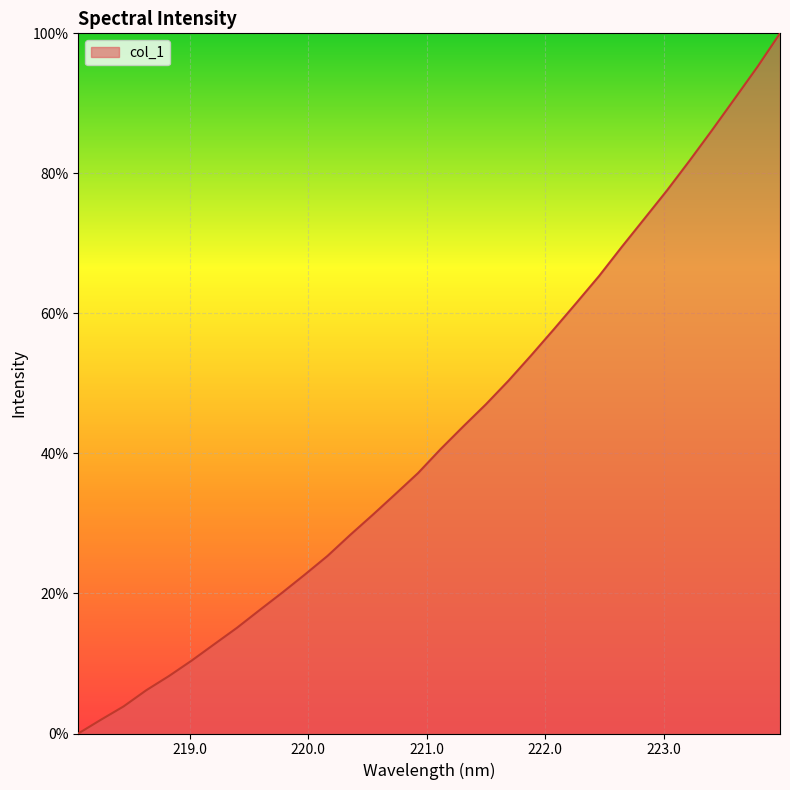

What is the greatest value displayed?

100.0